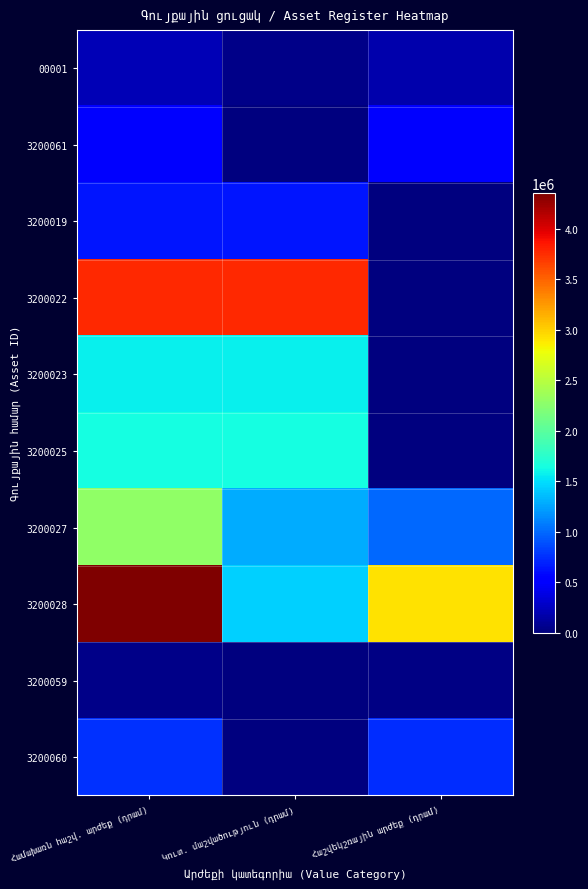

Reading left to right, extract all data points from this chart.

00001: Համախառն հաշվ. արժեք (դրամ)=215000.0	Կուտ. մաշվածություն (դրամ)=43264.2	Հաշվեկշռային արժեք (դրամ)=171735.8
3200061: Համախառն հաշվ. արժեք (դրամ)=530000.0	Կուտ. մաշվածություն (դրամ)=2574.0	Հաշվեկշռային արժեք (դրամ)=527426.0
3200019: Համախառն հաշվ. արժեք (դրամ)=630500.0	Կուտ. մաշվածություն (դրամ)=630500.0	Հաշվեկշռային արժեք (դրամ)=0.0
3200022: Համախառն հաշվ. արժեք (դրամ)=3764298.0	Կուտ. մաշվածություն (դրամ)=3764298.0	Հաշվեկշռային արժեք (դրամ)=0.0
3200023: Համախառն հաշվ. արժեք (դրամ)=1572900.0	Կուտ. մաշվածություն (դրամ)=1572900.0	Հաշվեկշռային արժեք (դրամ)=0.0
3200025: Համախառն հաշվ. արժեք (դրամ)=1642079.0	Կուտ. մաշվածություն (դրամ)=1642079.0	Հաշվեկշռային արժեք (դրամ)=0.0
3200027: Համախառն հաշվ. արժեք (դրամ)=2280665.0	Կուտ. մաշվածություն (դրամ)=1291930.5	Հաշվեկշռային արժեք (դրամ)=988734.5
3200028: Համախառն հաշվ. արժեք (դրամ)=4353324.0	Կուտ. մաշվածություն (դրամ)=1433773.3	Հաշվեկշռային արժեք (դրամ)=2919550.7
3200059: Համախառն հաշվ. արժեք (դրամ)=49000.0	Կուտ. մաշվածություն (դրամ)=16795.4	Հաշվեկշռային արժեք (դրամ)=32204.6
3200060: Համախառն հաշվ. արժեք (դրամ)=750000.0	Կուտ. մաշվածություն (դրամ)=3642.5	Հաշվեկշռային արժեք (դրամ)=746357.5